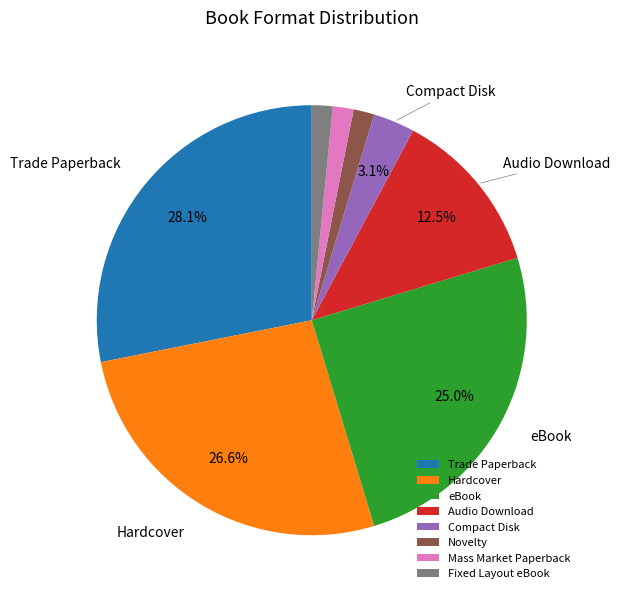

How many segments does this pie chart have?

8